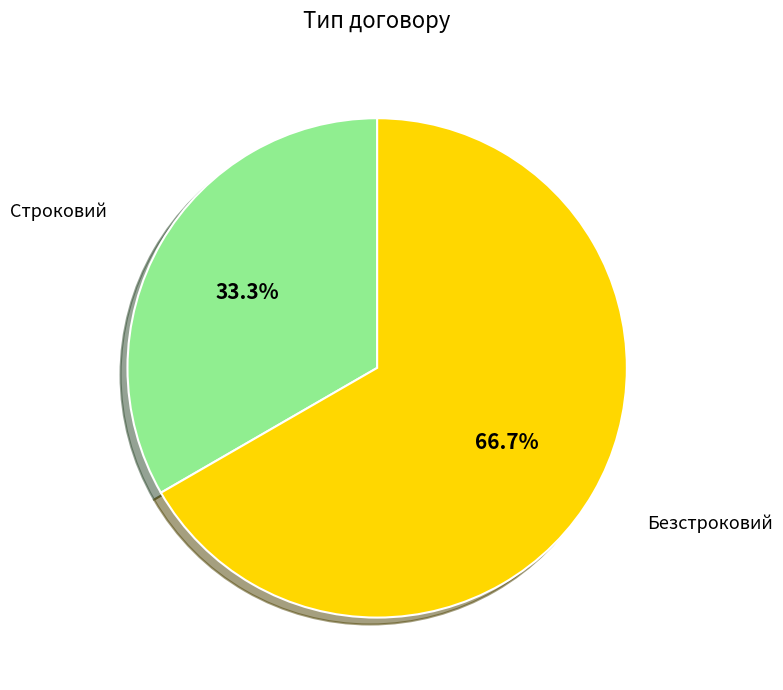

Is there a majority slice in this chart?

Yes